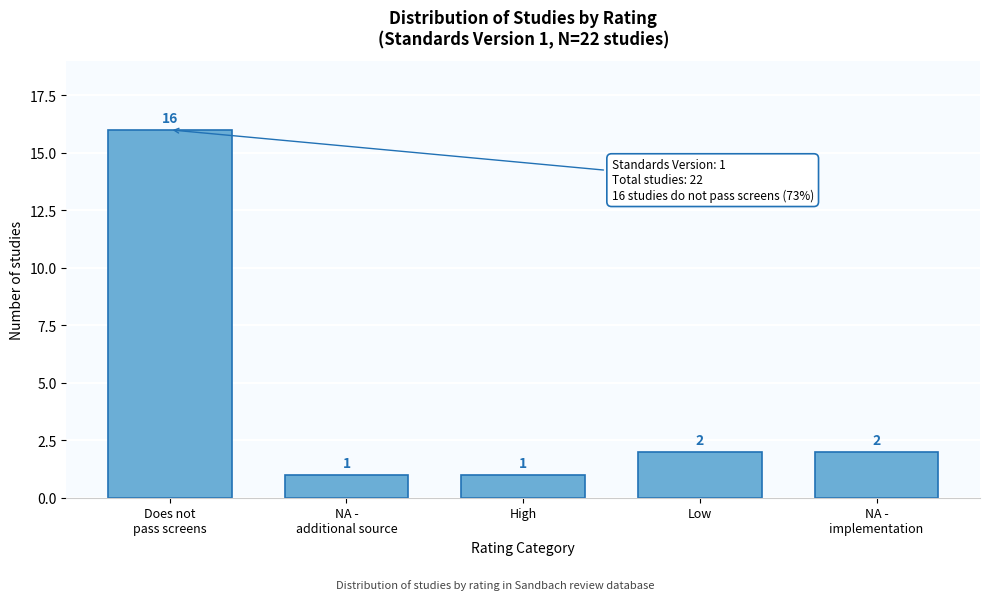

Reading left to right, transcribe all the data shown in this chart.

16	1	1	2	2